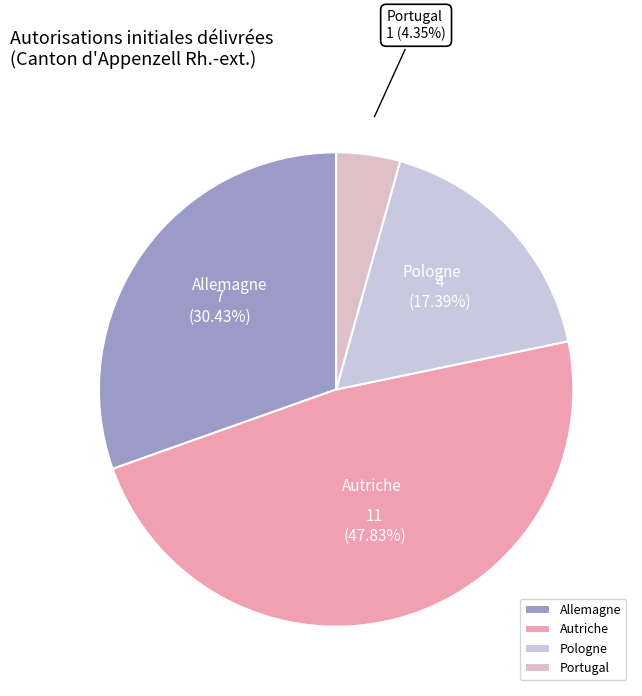

Between Pologne and Autriche, which is larger?

Autriche